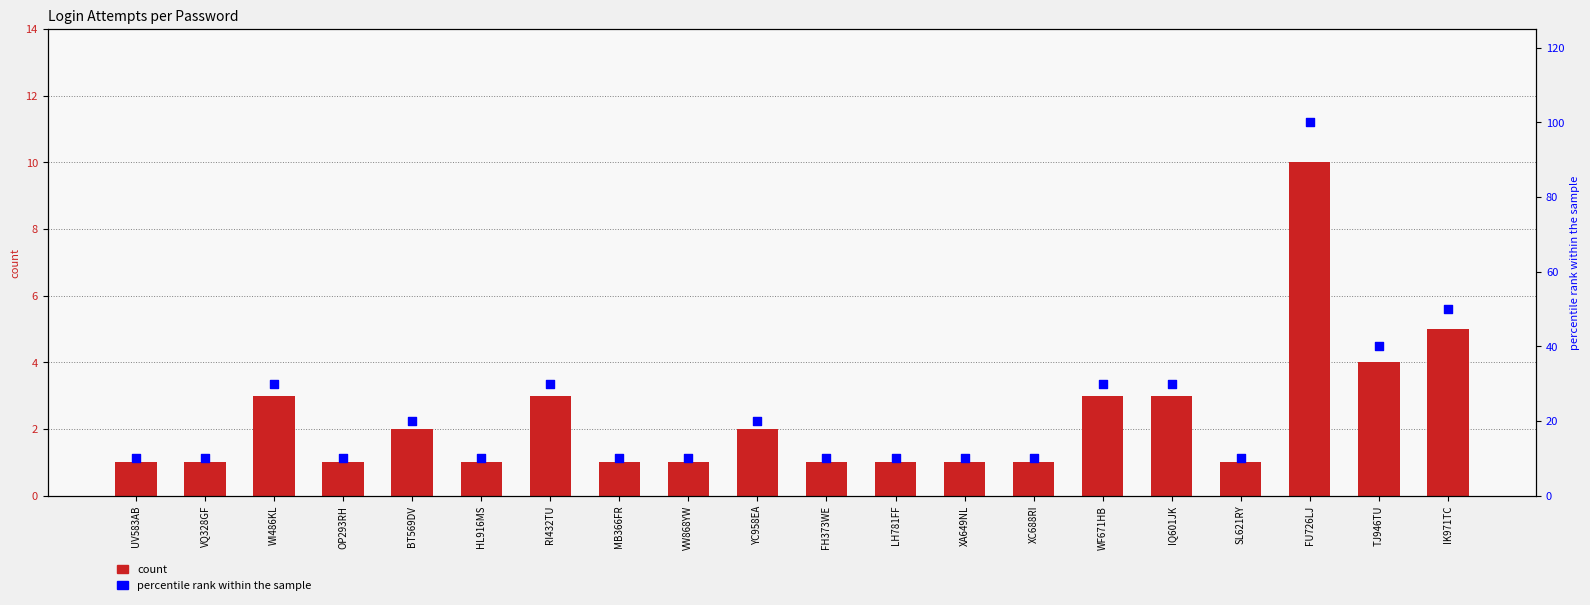

Is the value of percentile rank at WI486KL greater than the value of intentos at BT569DV?

Yes